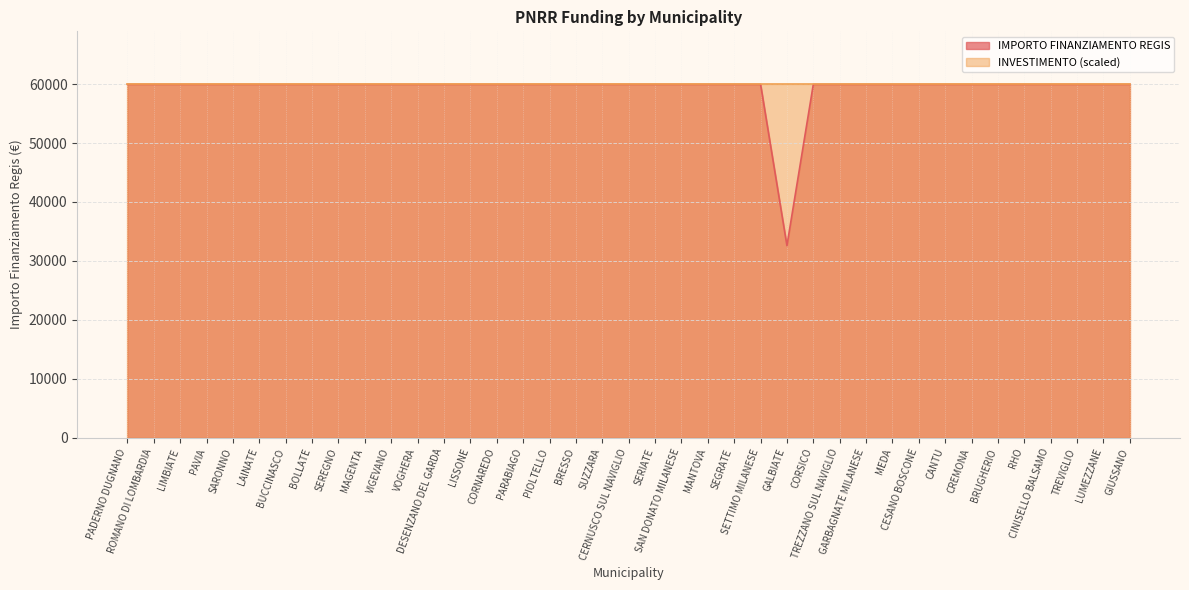

What is the value of the 33rd point from the left?

59966